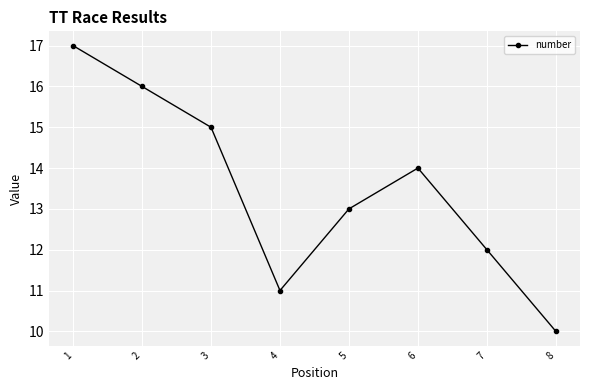

At which category does the chart reach its peak across all series?

1